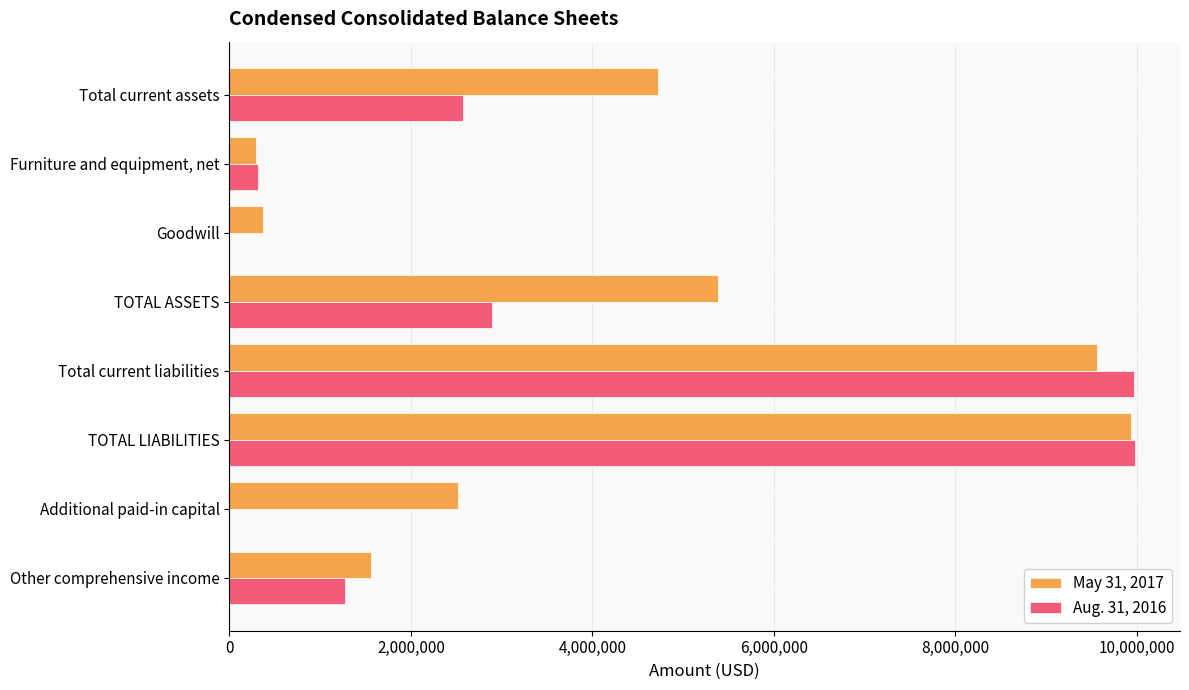

Which series has the largest total across all categories?

May 31, 2017